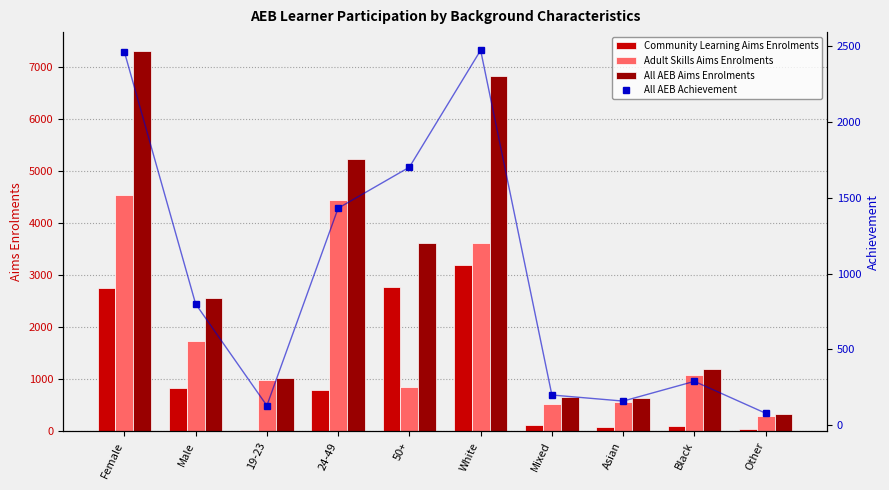

The Community Learning Aims Enrolments series shows 2770 at 50+. True or false?

True